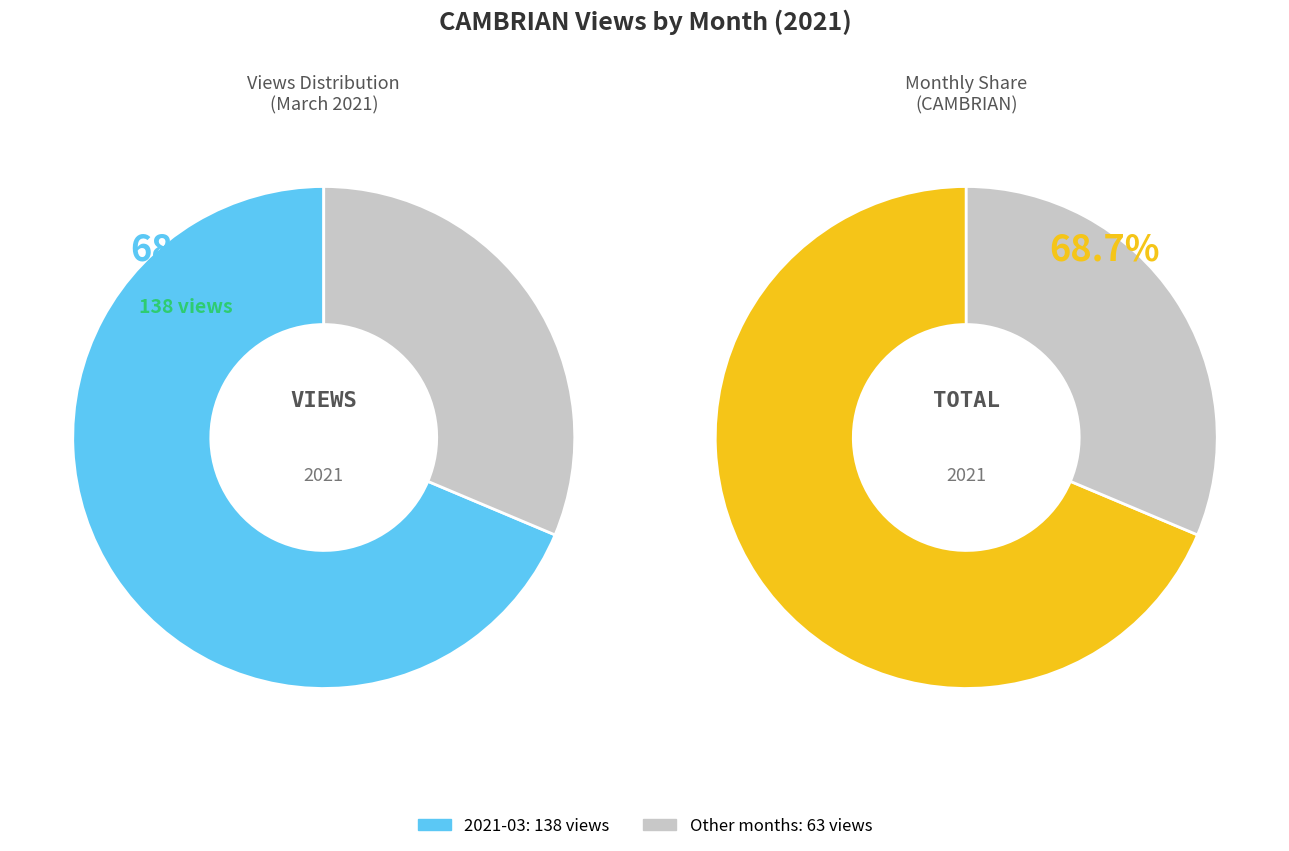

What is the largest slice in the pie chart?

2021-03